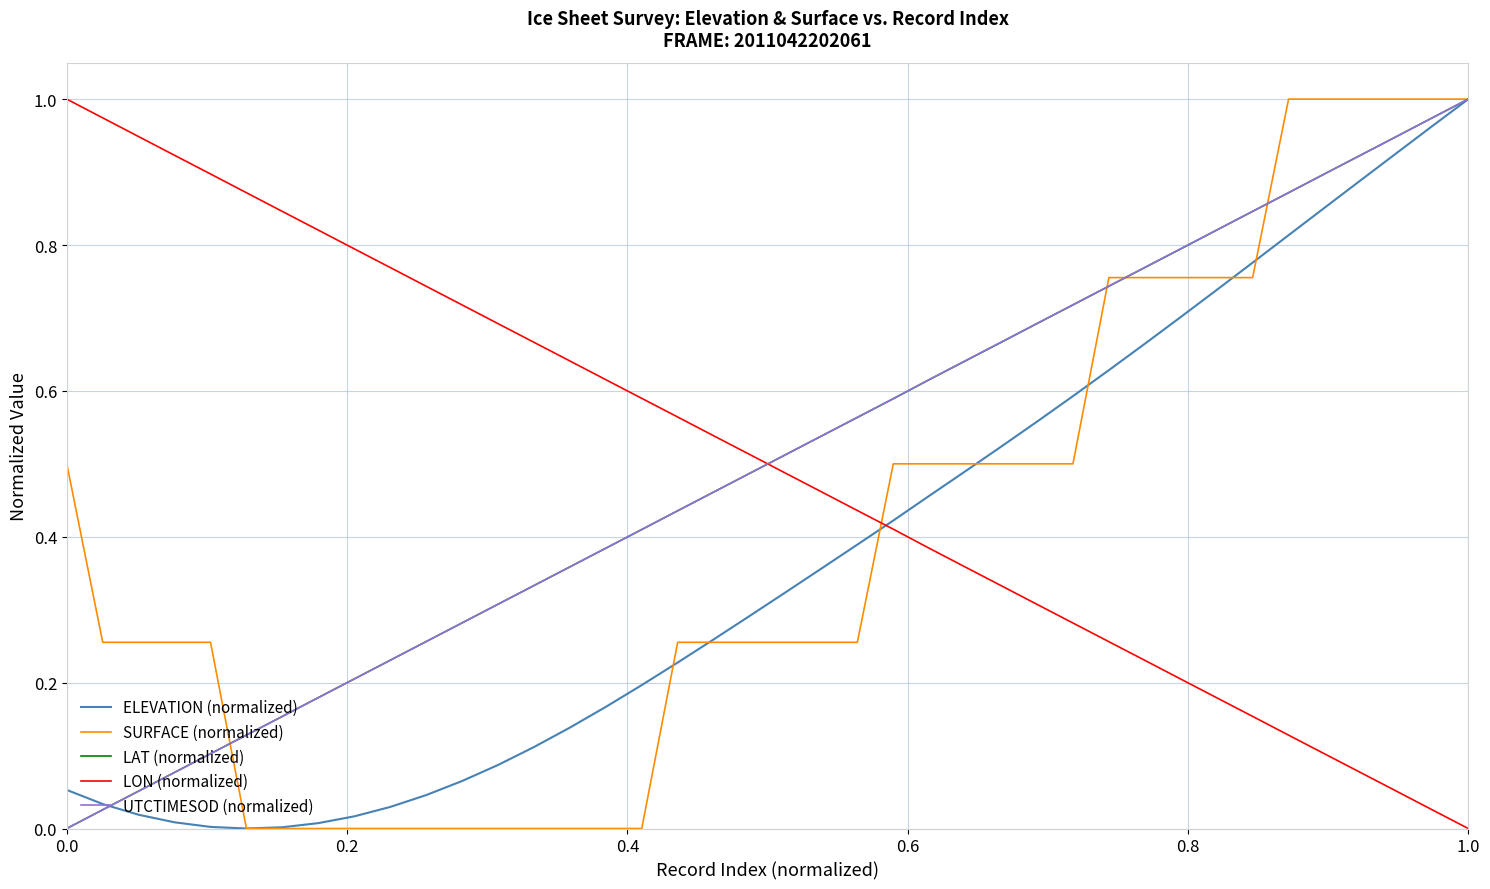

How many lines are shown in the chart?

5